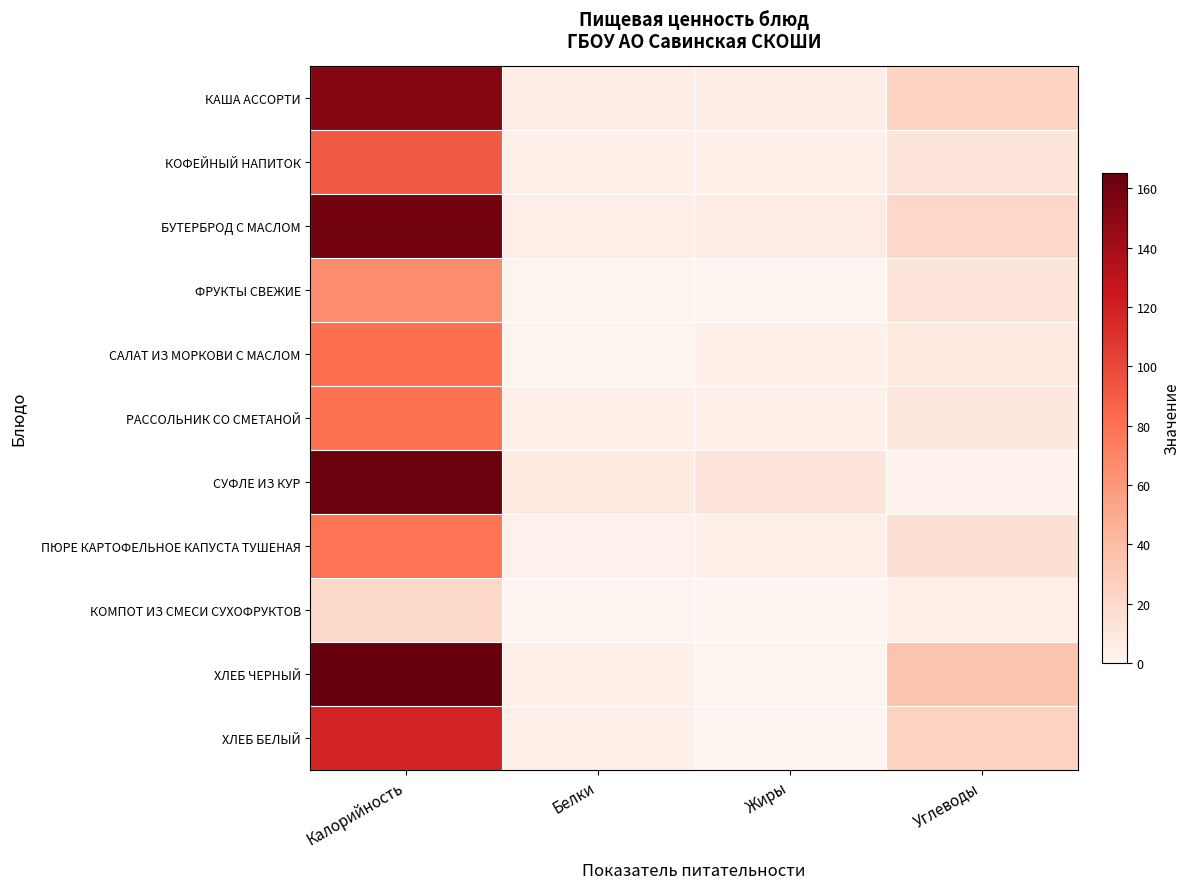

Rank the series by their maximum value, from lowest to highest.

КОМПОТ ИЗ СМЕСИ СУХОФРУКТОВ, ФРУКТЫ СВЕЖИЕ, ПЮРЕ КАРТОФЕЛЬНОЕ КАПУСТА ТУШЕНАЯ, РАССОЛЬНИК СО СМЕТАНОЙ, САЛАТ ИЗ МОРКОВИ С МАСЛОМ, КОФЕЙНЫЙ НАПИТОК, ХЛЕБ БЕЛЫЙ, КАША АССОРТИ, БУТЕРБРОД С МАСЛОМ, СУФЛЕ ИЗ КУР, ХЛЕБ ЧЕРНЫЙ